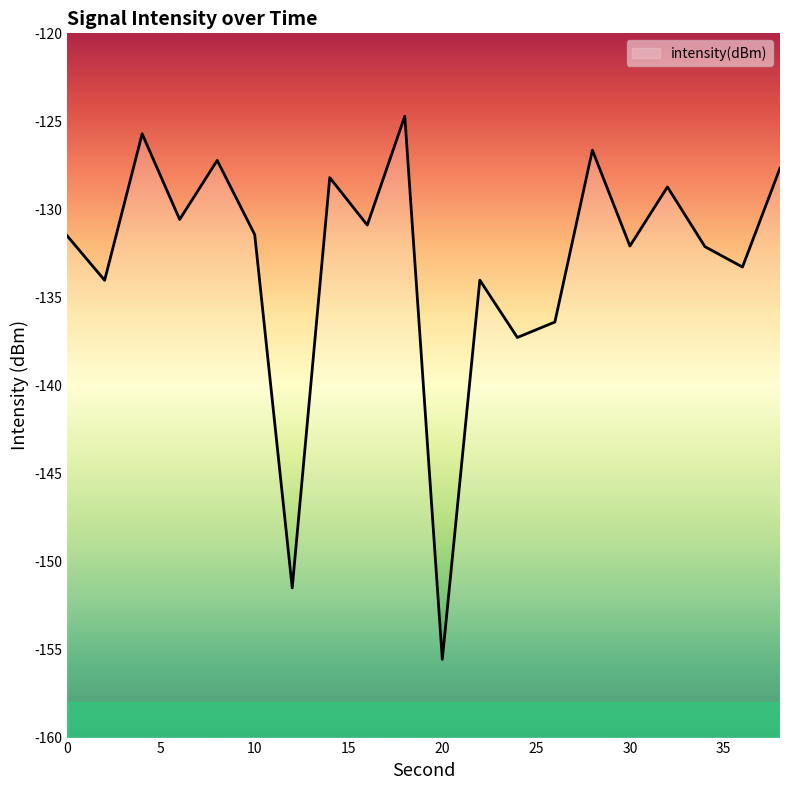

What is the smallest value displayed?

-155.6